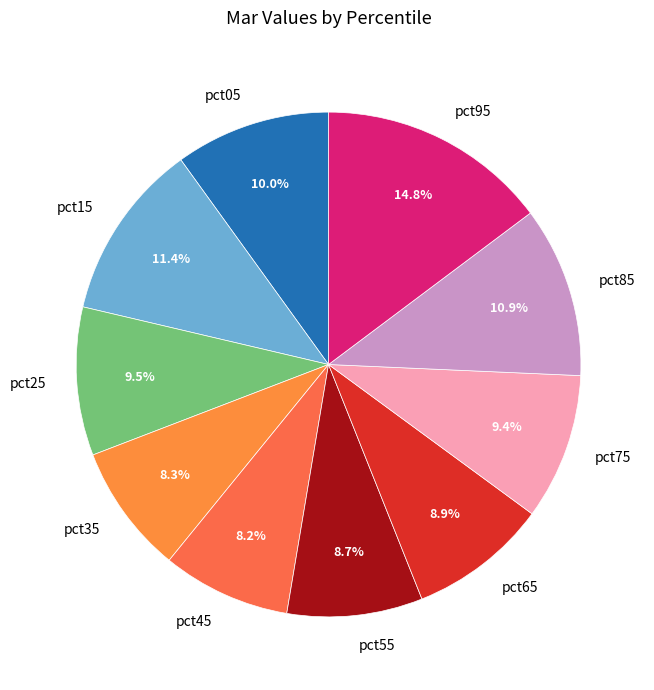

Between pct75 and pct05, which is larger?

pct05